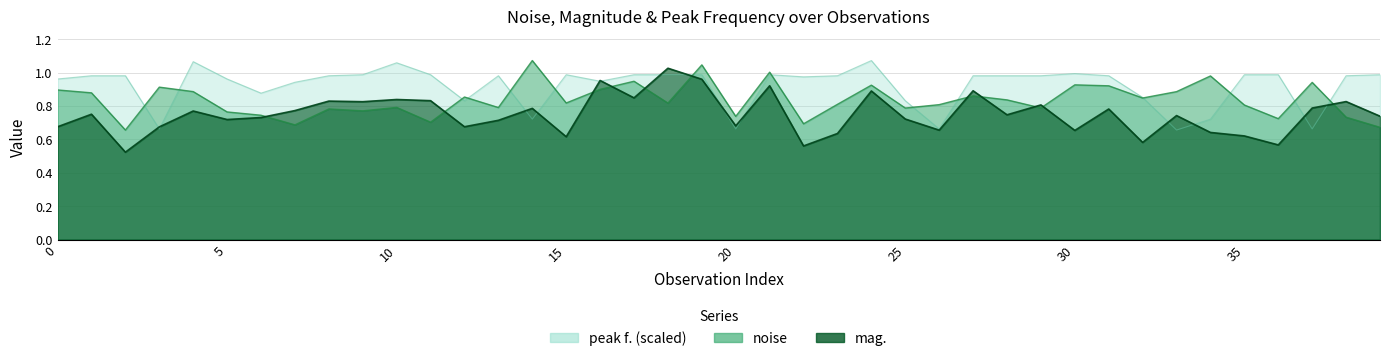

What is the sum of all noise values?

33.4